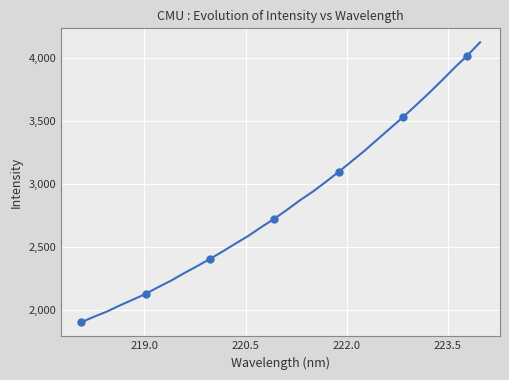

What is the smallest value displayed?

1902.6